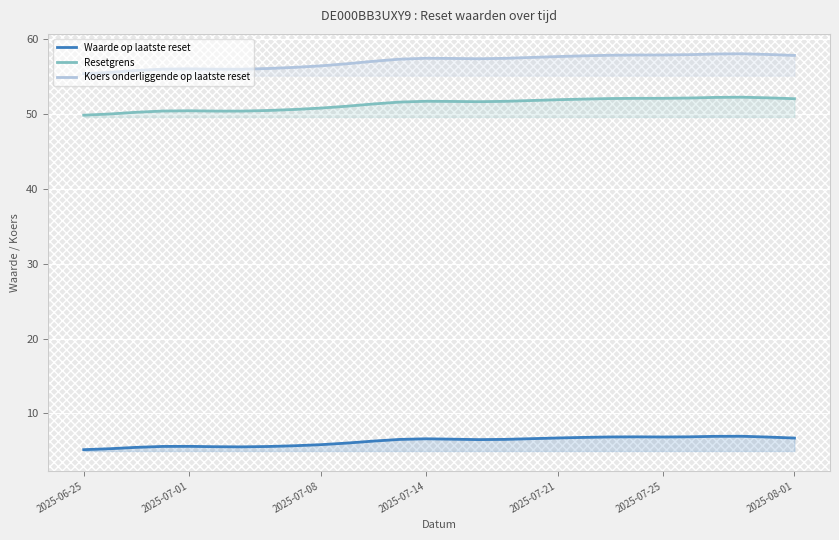

What is the minimum value shown in the chart?

5.2